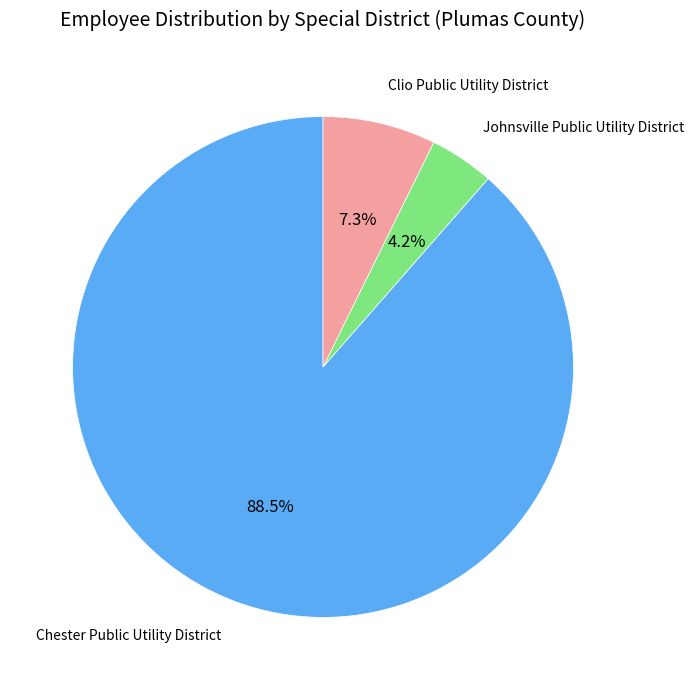

Is there any slice that represents more than half of the pie?

Yes